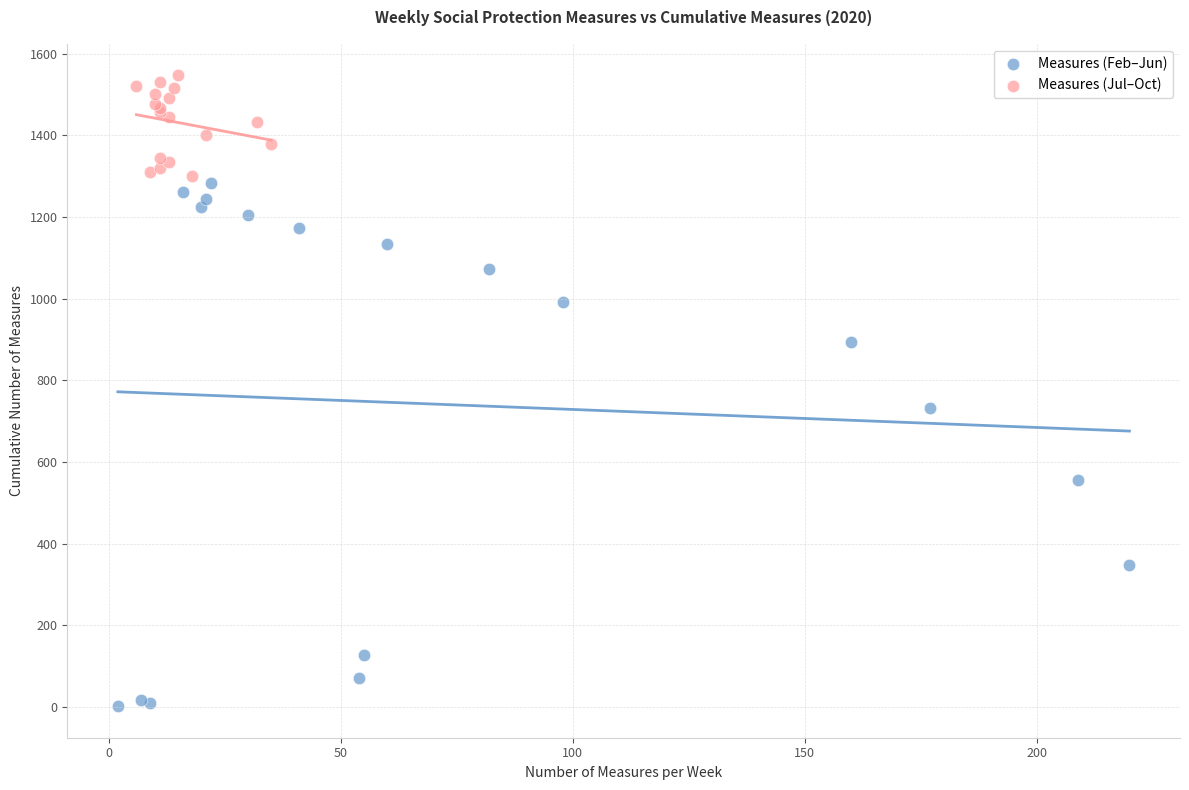

Which series contains the highest Y value?

Measures (Jul–Oct)